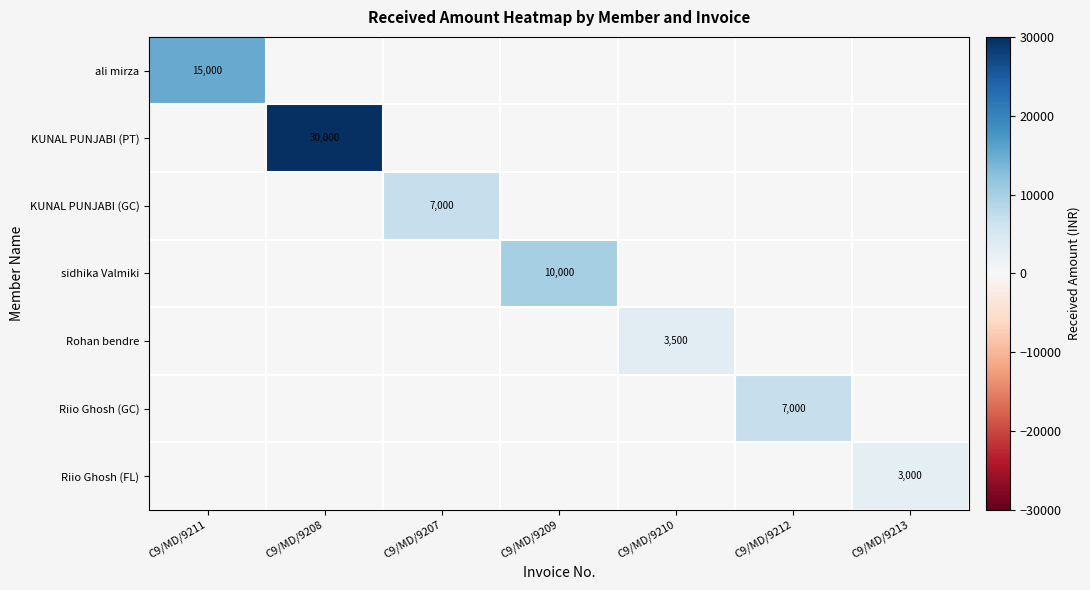

What is the greatest value displayed?

30000